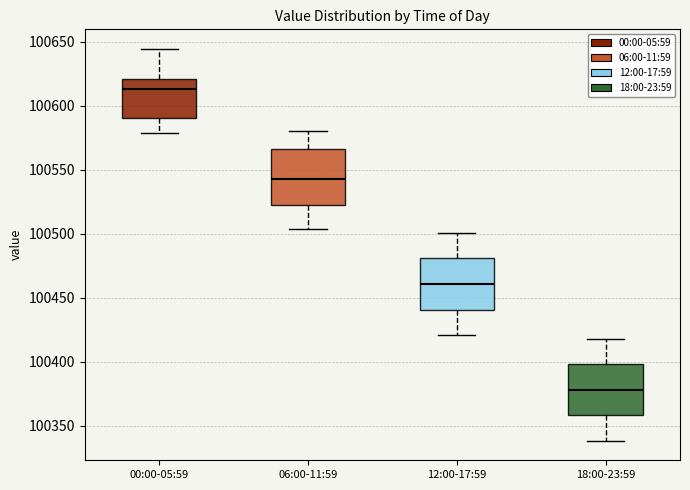

Which box's median line is the lowest?

18:00-23:59